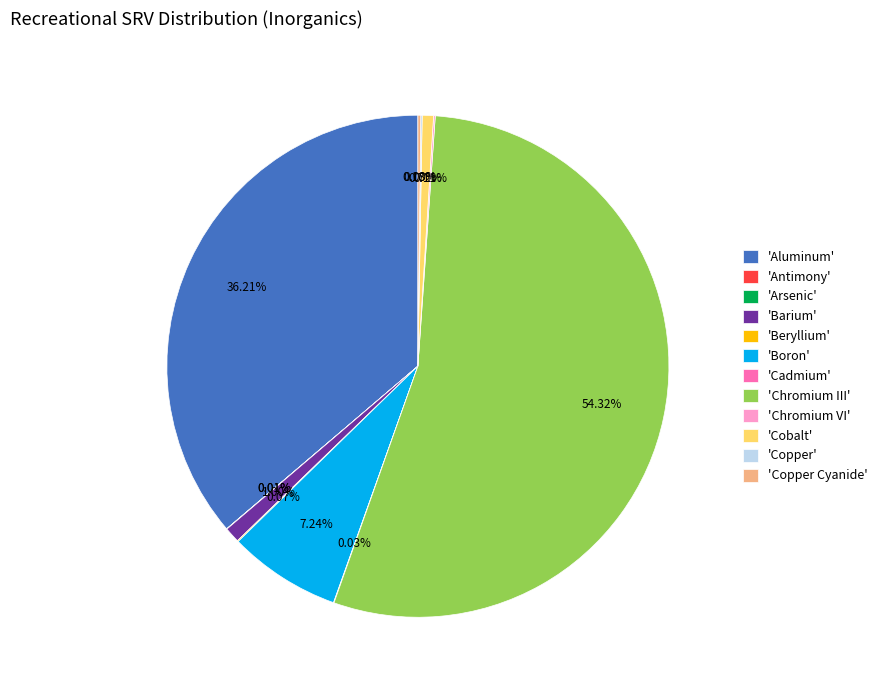

Is there a majority slice in this chart?

Yes